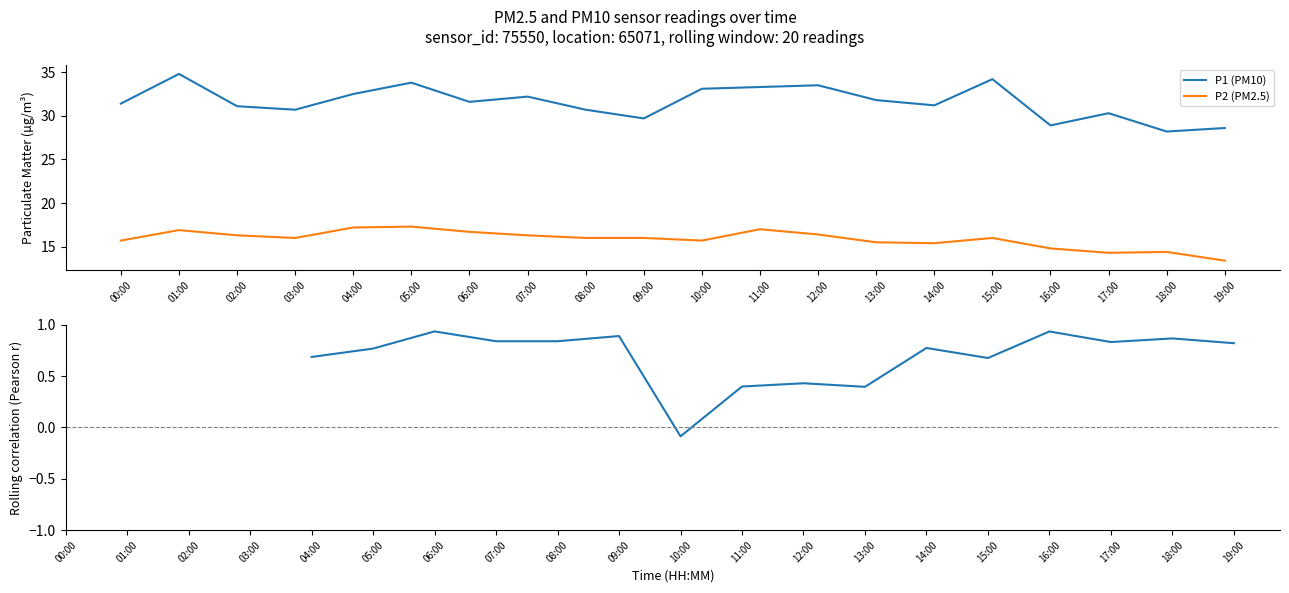

At 16:00, list the series in order from smallest to largest.

Pearson r (P1 vs P2), P2 (PM2.5), P1 (PM10)